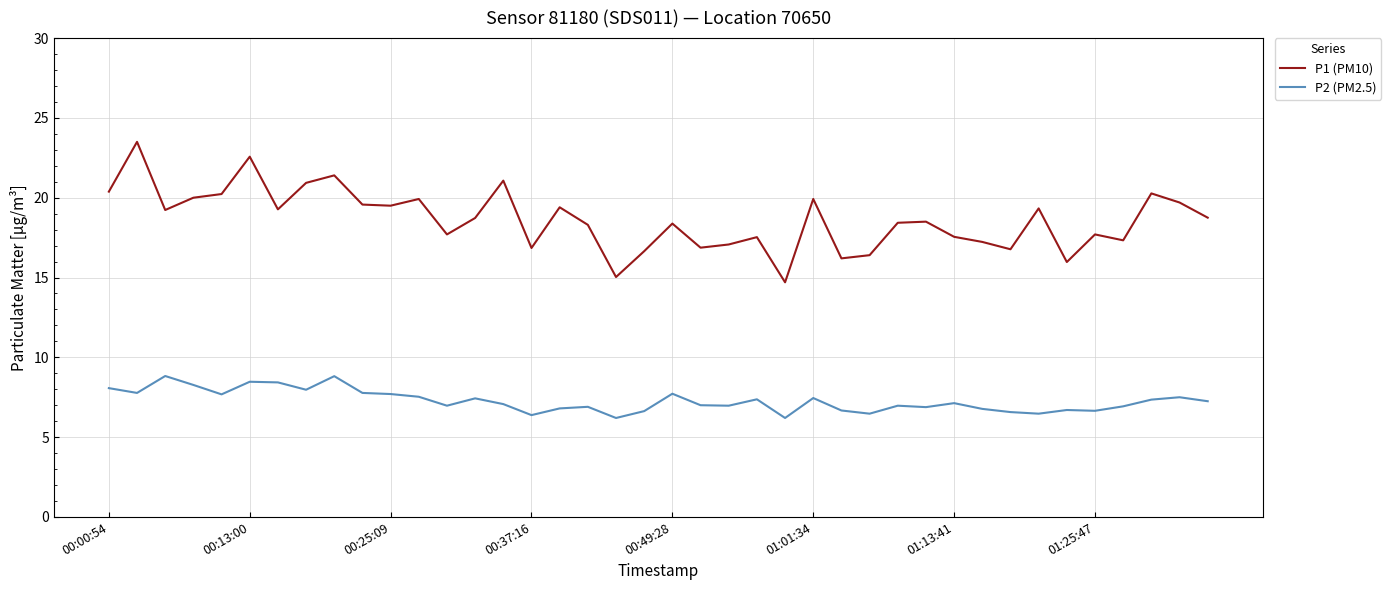

Count the number of categories in the chart.

40